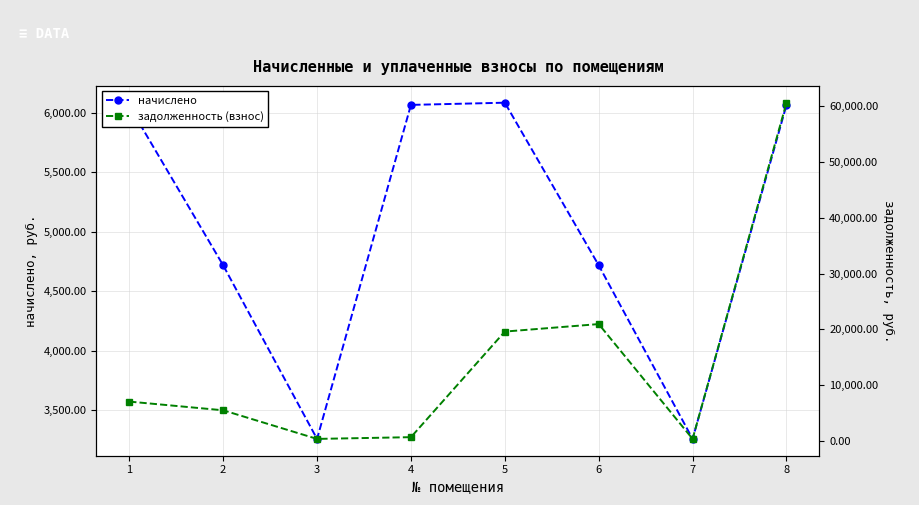

Where does the начислено series first go above 6057?

1